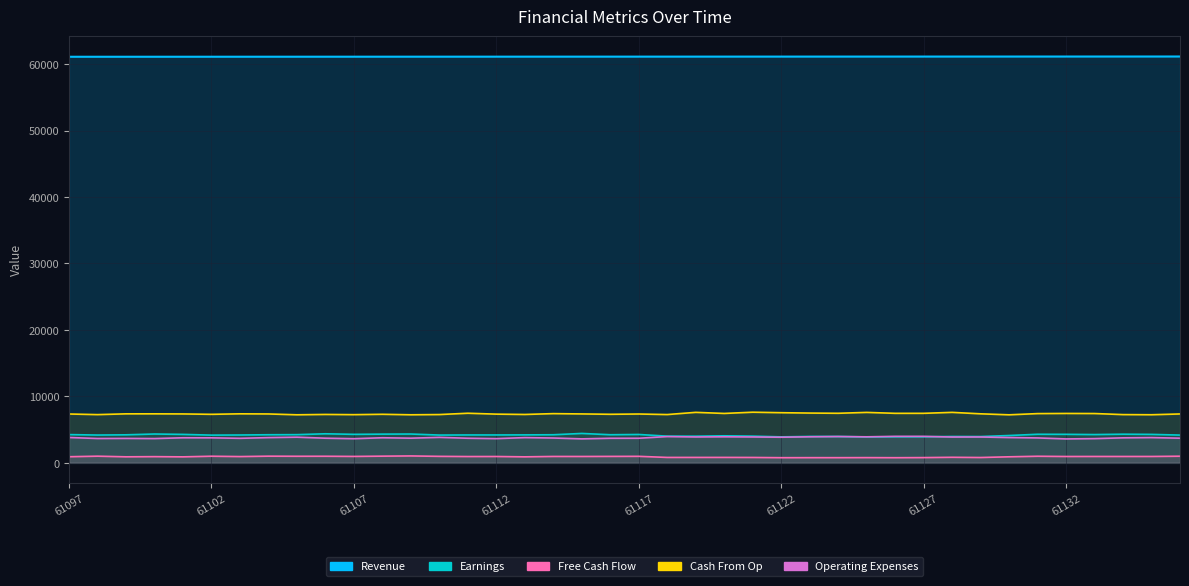

Reading left to right, extract all data points from this chart.

Revenue: 61097=61097	61098=61098	61099=61099	61100=61100	61101=61101	61102=61102	61103=61103	61104=61104	61105=61105	61106=61106	61107=61107	61108=61108	61109=61109	61110=61110	61111=61111	61112=61112	61113=61113	61114=61114	61115=61115	61116=61116	61117=61117	61118=61118	61119=61119	61120=61120	61121=61121	61122=61122	61123=61123	61124=61124	61125=61125	61126=61126	61127=61127	61128=61128	61129=61129	61130=61130	61131=61131	61132=61132	61133=61133	61134=61134	61135=61135	61136=61136
Earnings: 61097=4258	61098=4189	61099=4223	61100=4344	61101=4287	61102=4177	61103=4196	61104=4235	61105=4249	61106=4379	61107=4295	61108=4326	61109=4342	61110=4186	61111=4203	61112=4202	61113=4214	61114=4233	61115=4430	61116=4236	61117=4274	61118=4023	61119=4014	61120=4075	61121=4023	61122=3916	61123=3977	61124=3969	61125=3908	61126=3927	61127=3929	61128=3972	61129=3964	61130=4119	61131=4306	61132=4297	61133=4262	61134=4316	61135=4288	61136=4183
Free Cash Flow: 61097=927	61098=1010	61099=915	61100=940	61101=909	61102=1003	61103=951	61104=1011	61105=996	61106=999	61107=973	61108=1013	61109=1045	61110=984	61111=956	61112=961	61113=911	61114=969	61115=965	61116=977	61117=987	61118=822	61119=823	61120=825	61121=817	61122=783	61123=787	61124=786	61125=794	61126=781	61127=797	61128=842	61129=810	61130=916	61131=999	61132=963	61133=967	61134=965	61135=967	61136=1005
Cash From Op: 61097=7355	61098=7263	61099=7378	61100=7380	61101=7364	61102=7307	61103=7382	61104=7361	61105=7236	61106=7289	61107=7256	61108=7312	61109=7237	61110=7272	61111=7469	61112=7335	61113=7286	61114=7411	61115=7365	61116=7313	61117=7353	61118=7272	61119=7603	61120=7439	61121=7625	61122=7551	61123=7496	61124=7464	61125=7595	61126=7457	61127=7457	61128=7601	61129=7382	61130=7233	61131=7415	61132=7438	61133=7425	61134=7265	61135=7243	61136=7361
Operating Expenses: 61097=3821	61098=3668	61099=3682	61100=3658	61101=3778	61102=3769	61103=3697	61104=3803	61105=3866	61106=3715	61107=3638	61108=3781	61109=3718	61110=3838	61111=3708	61112=3649	61113=3803	61114=3743	61115=3614	61116=3704	61117=3707	61118=3959	61119=3900	61120=3924	61121=3899	61122=3861	61123=3928	61124=3968	61125=3924	61126=3992	61127=3992	61128=3890	61129=3897	61130=3813	61131=3756	61132=3606	61133=3650	61134=3770	61135=3806	61136=3717